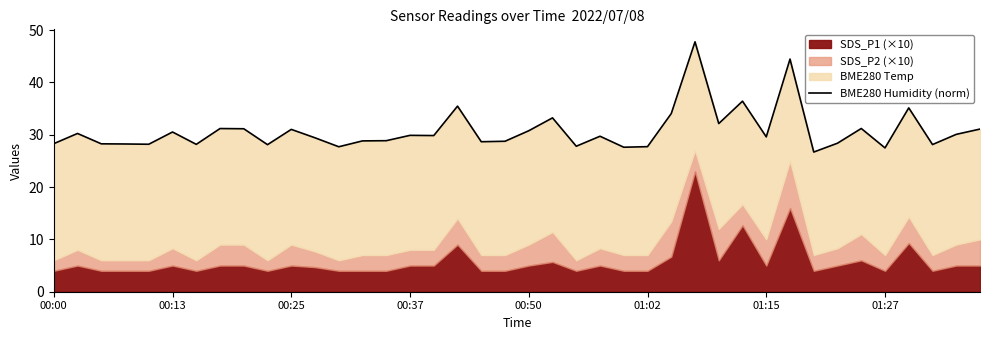

What value does the data have at 19?

28.8